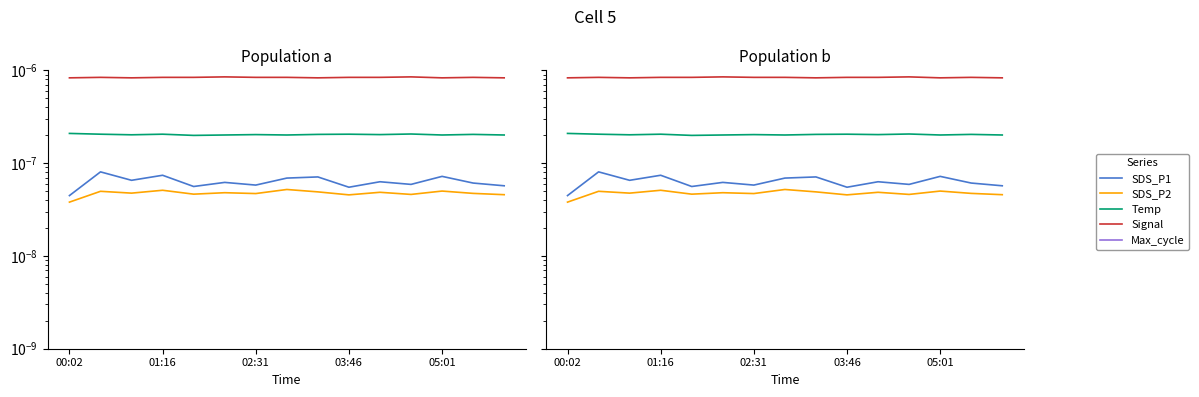

True or false: Temp and Max_cycle intersect in this chart.

False